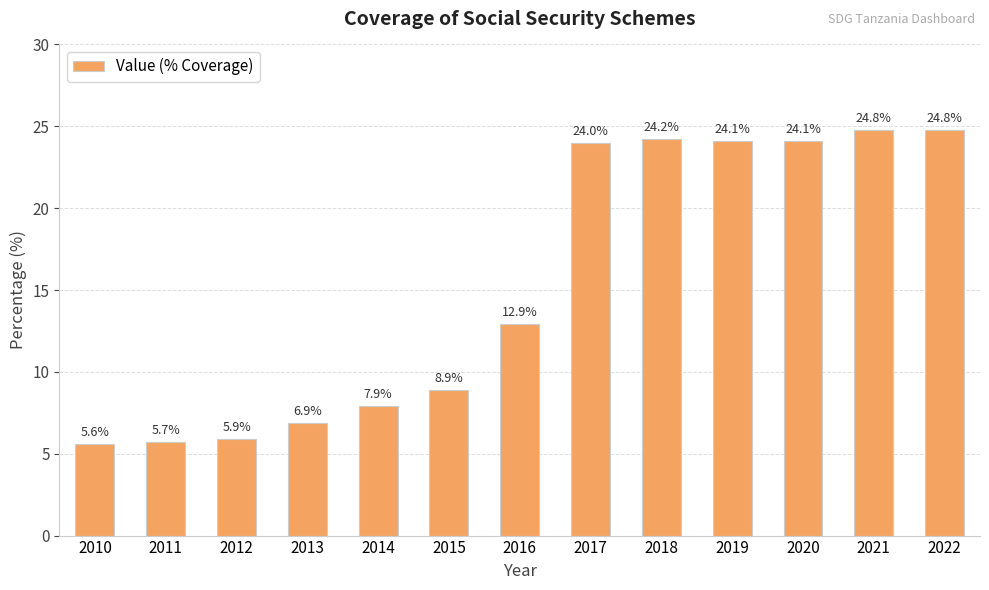

Which category has the lowest value across all series?

2010